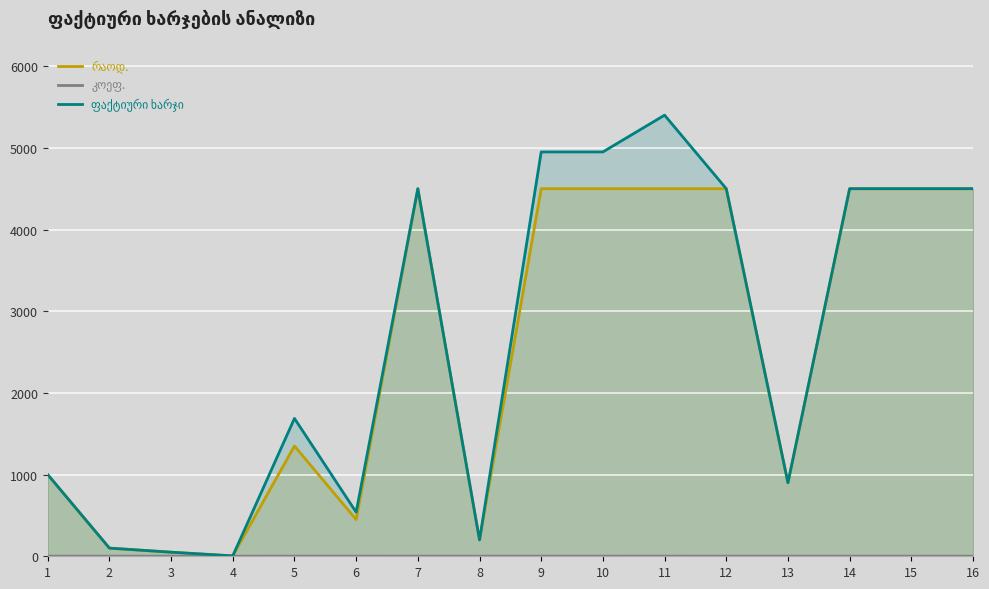

What is the difference between the რაოდ. values at 12 and 13?

3600.0